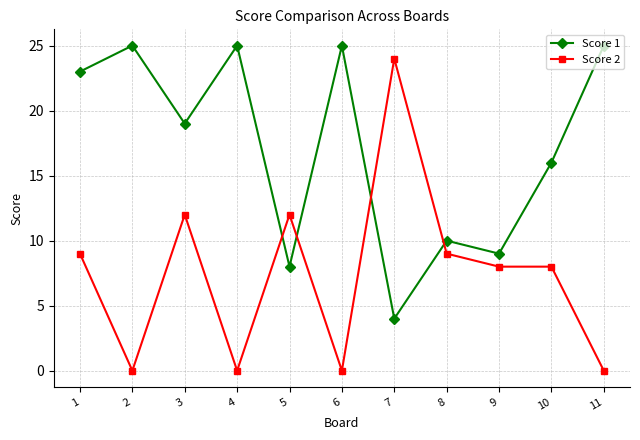

The Score 2 series shows 5 at 10. True or false?

False